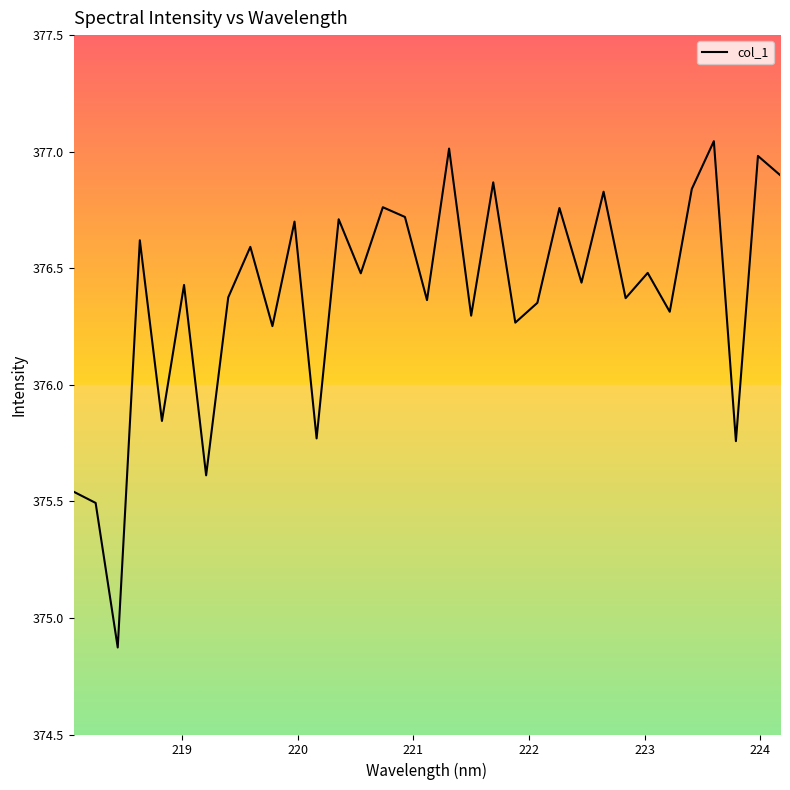

What is the smallest value displayed?

374.9